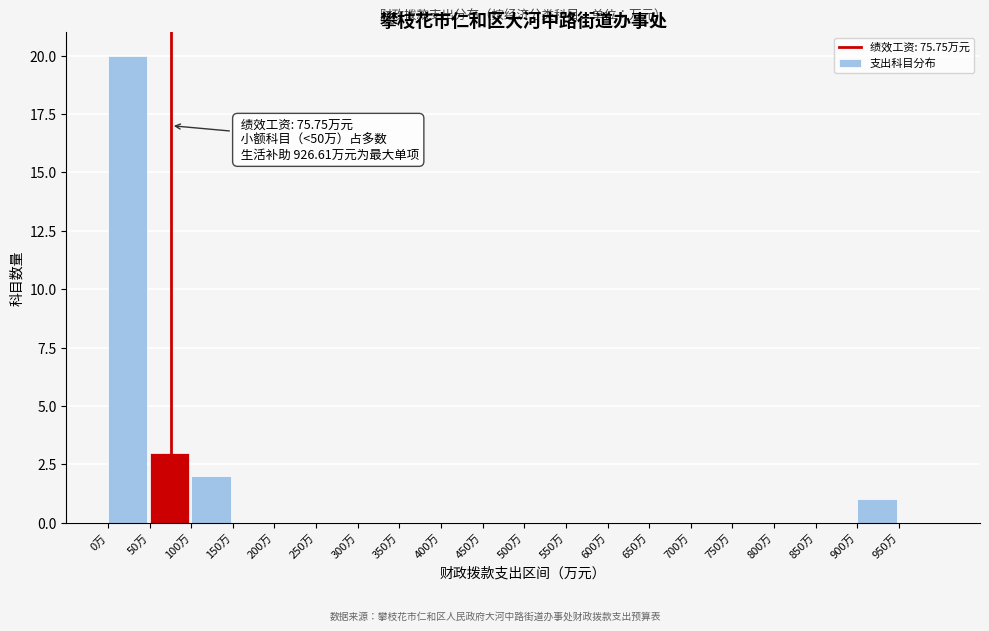

Which range on the x-axis has the tallest bar?

0 to 50